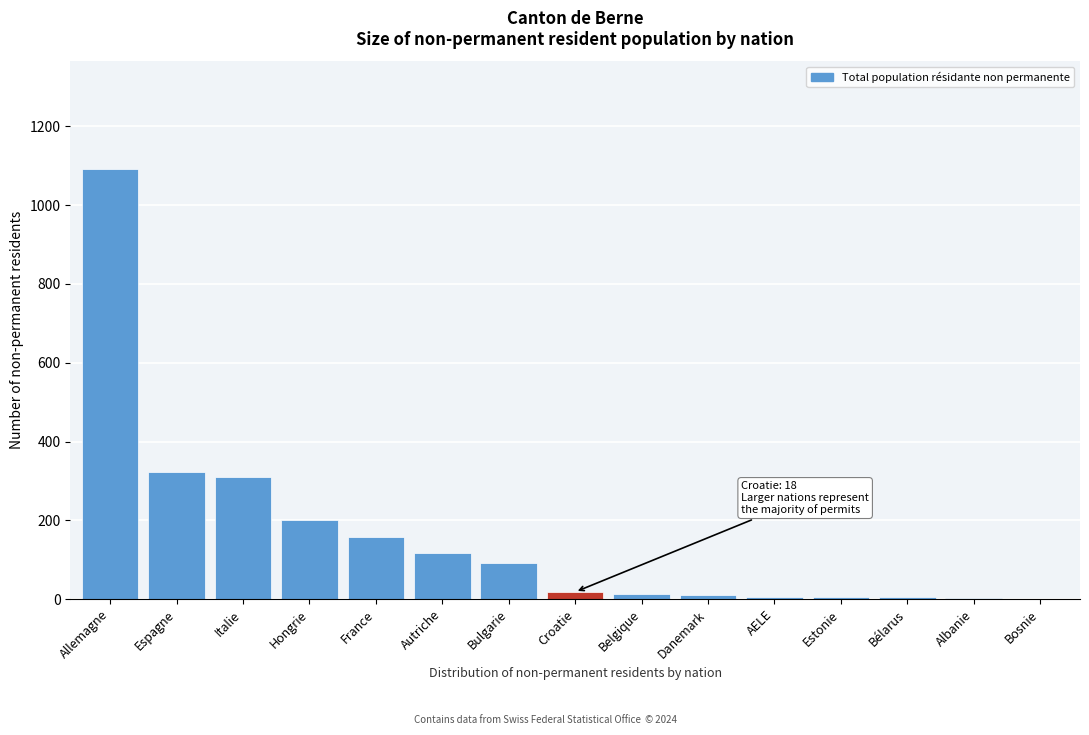

What is the greatest value displayed?

1092